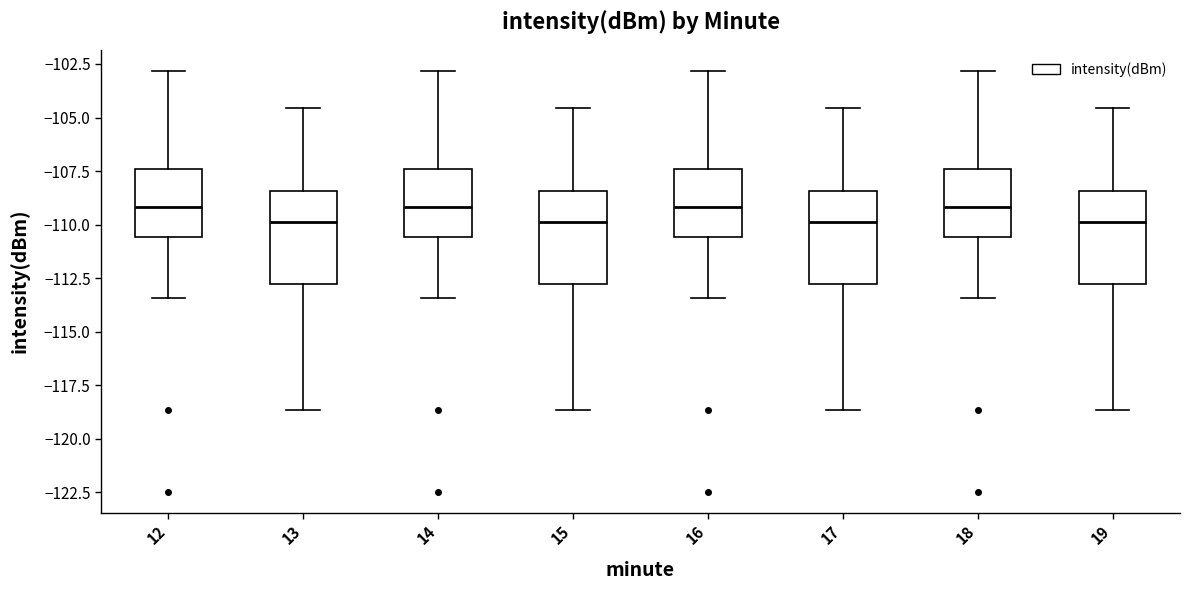

Reading left to right, read every box against the y-axis: the position of its median line, the range the box covers, and the ends of its whiskers. The values are not printed on the chart, so give them approximately, as read against the axis.

12: median -109.0, box -110.5 to -107.5, whiskers -113.5 to -103.0
13: median -110.0, box -113.0 to -108.5, whiskers -118.5 to -104.5
14: median -109.0, box -110.5 to -107.5, whiskers -113.5 to -103.0
15: median -110.0, box -113.0 to -108.5, whiskers -118.5 to -104.5
16: median -109.0, box -110.5 to -107.5, whiskers -113.5 to -103.0
17: median -110.0, box -113.0 to -108.5, whiskers -118.5 to -104.5
18: median -109.0, box -110.5 to -107.5, whiskers -113.5 to -103.0
19: median -110.0, box -113.0 to -108.5, whiskers -118.5 to -104.5